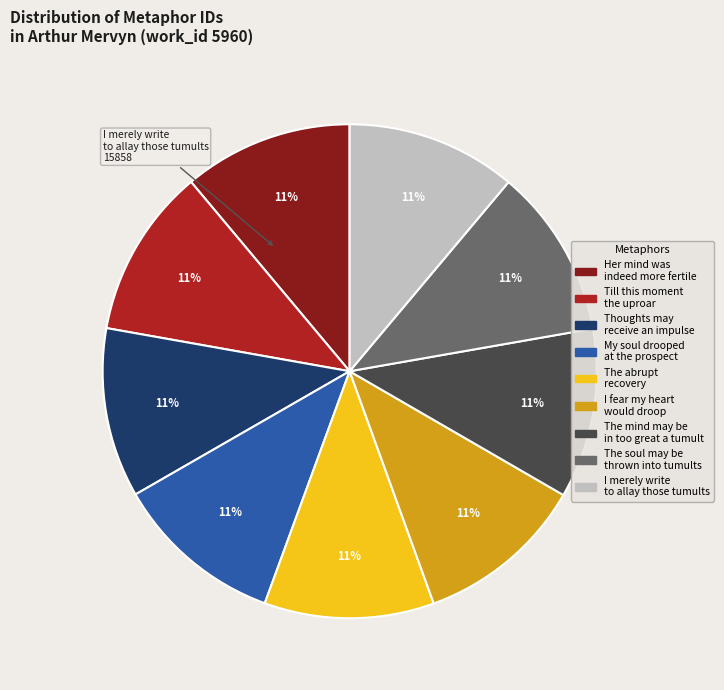

To the nearest percent, what is the average slice percentage?

11%